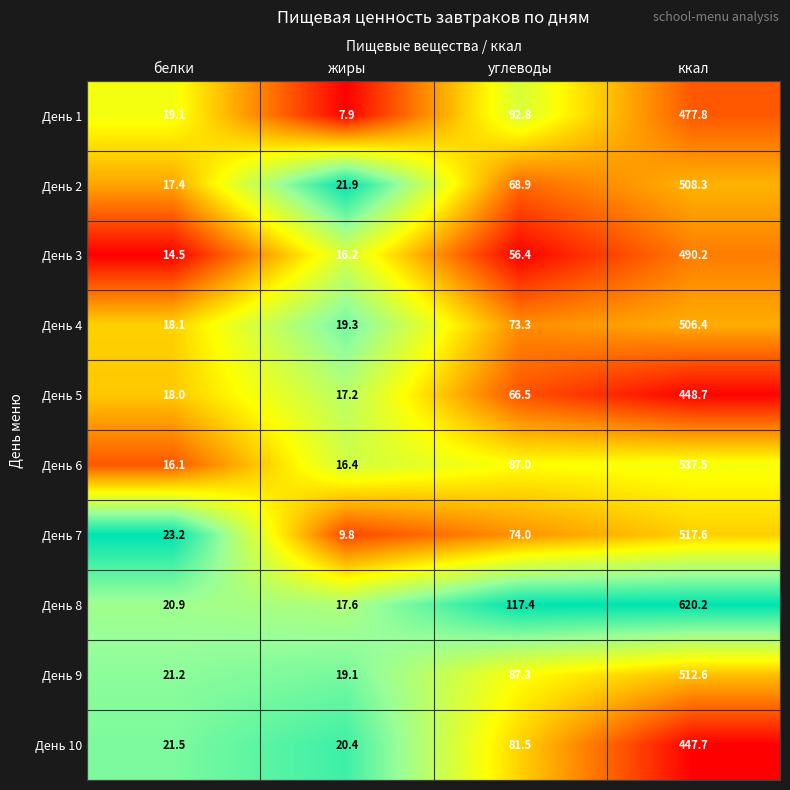

At which label does День 4 first exceed 73?

углеводы